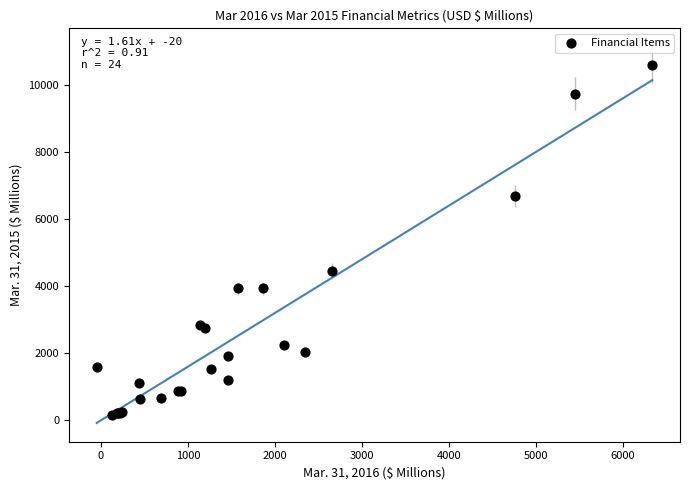

What Y value in the scatter plot is closest to 5378?

4459